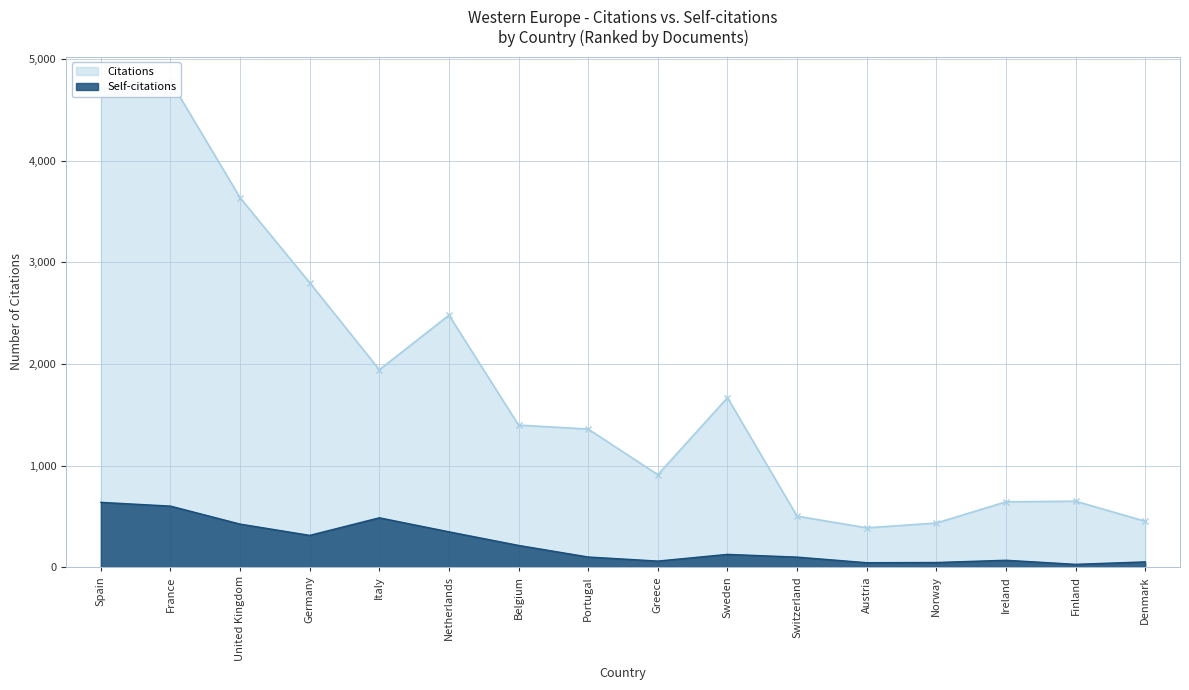

Where is the first local minimum for Self-citations?

Germany